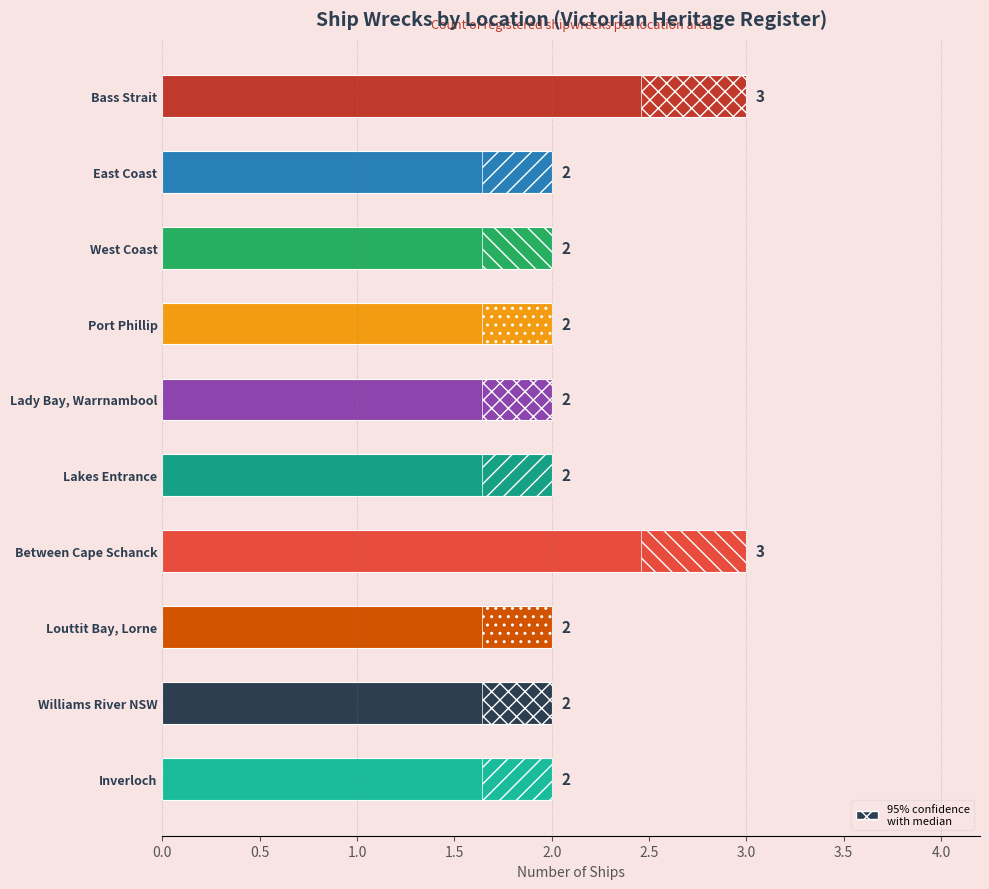

What is the difference between the maximum and minimum values?

1